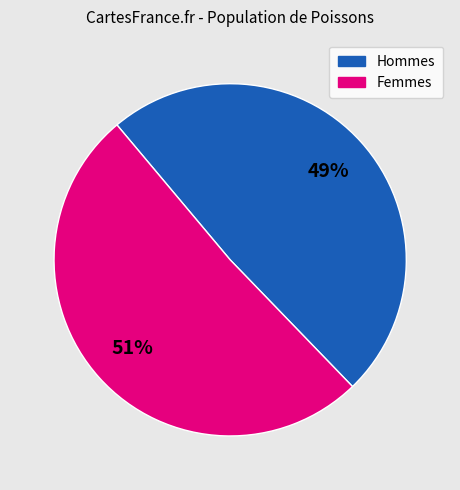

To the nearest percent, what is the average slice percentage?

50%